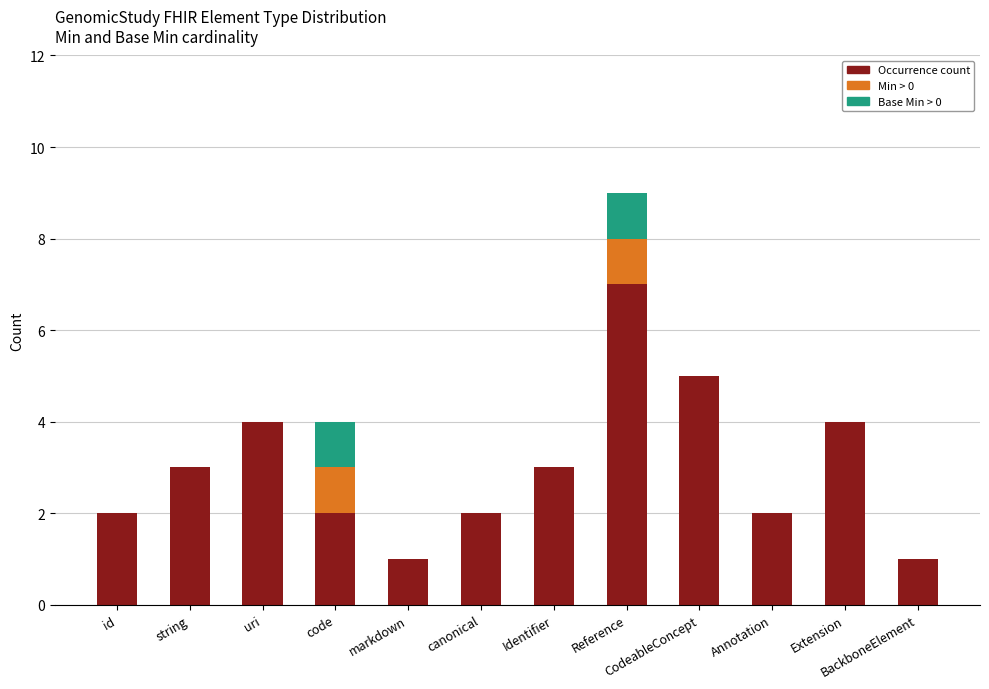

How many series are shown in this chart?

3